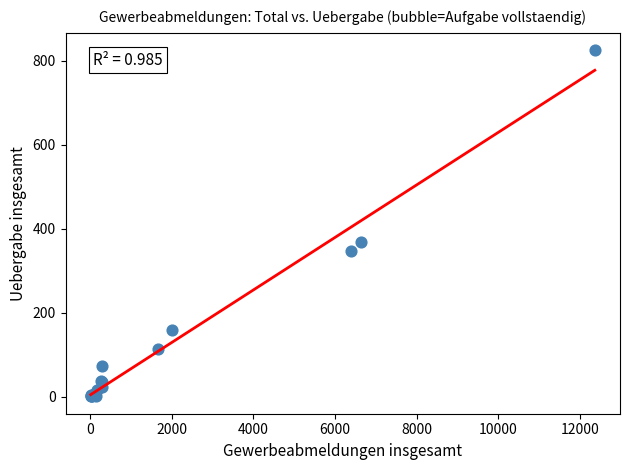

What Y value in the scatter plot is closest to 413?

369